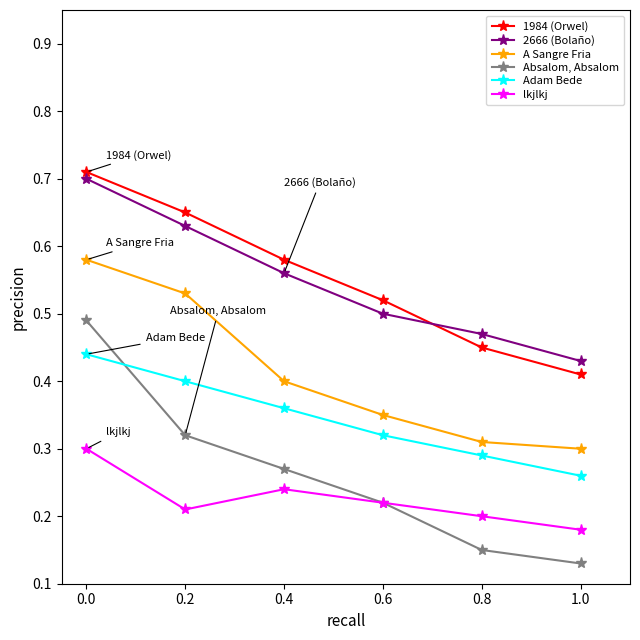

Rank the series by their maximum value, from highest to lowest.

1984 (Orwel), 2666 (Bolaño), A Sangre Fria, Absalom, Absalom, Adam Bede, lkjlkj